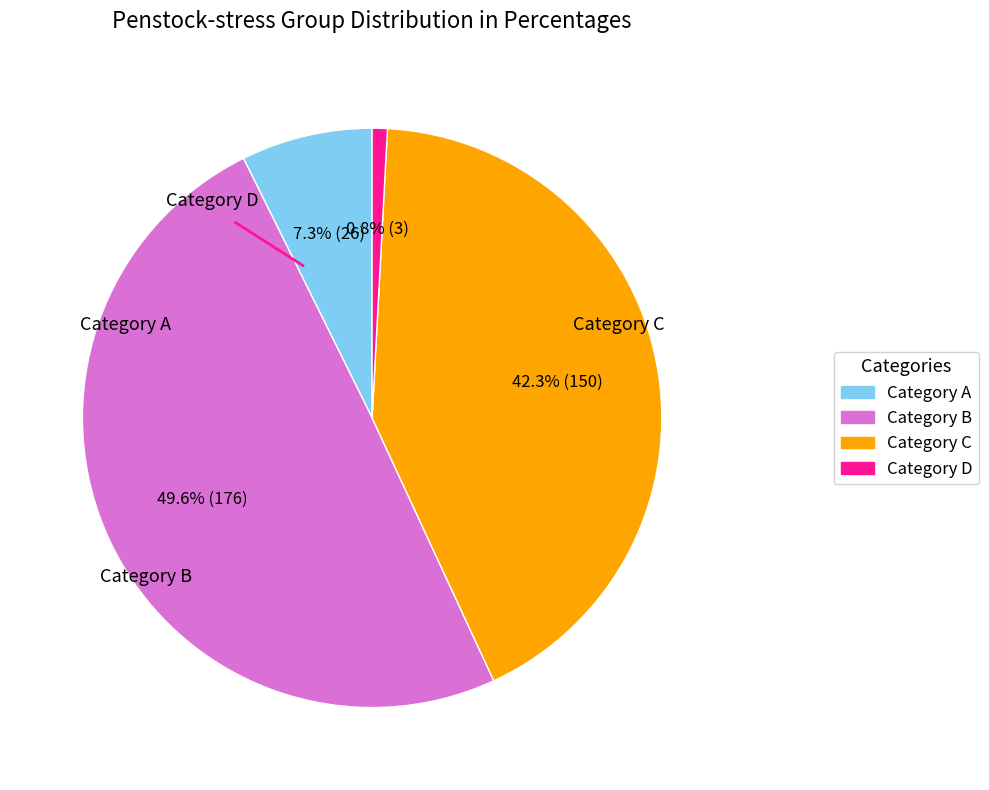

Is there any slice that represents more than half of the pie?

No